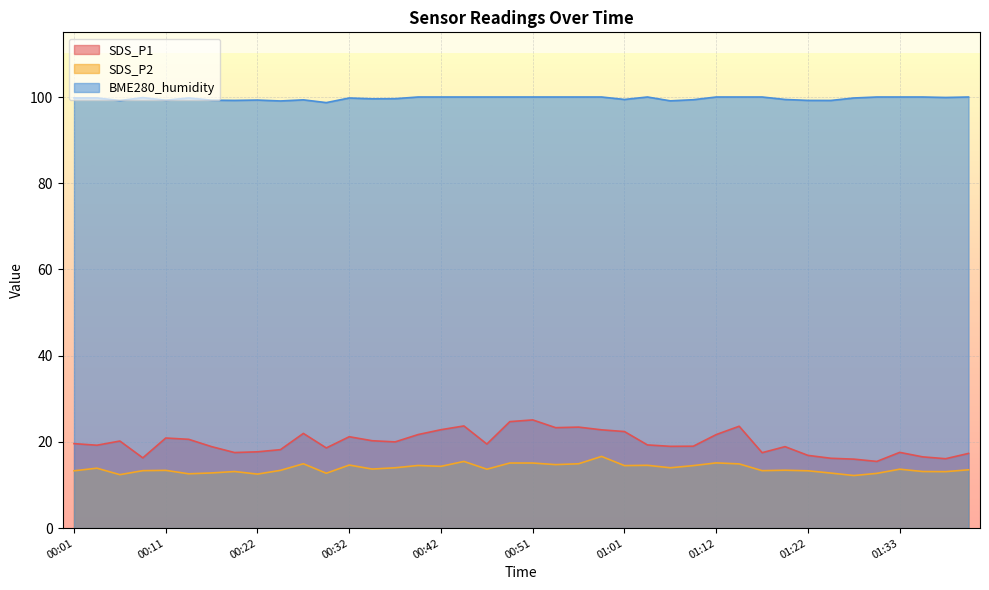

In SDS_P2, how many points are lower than both neighbors (excluding endpoints)?

13